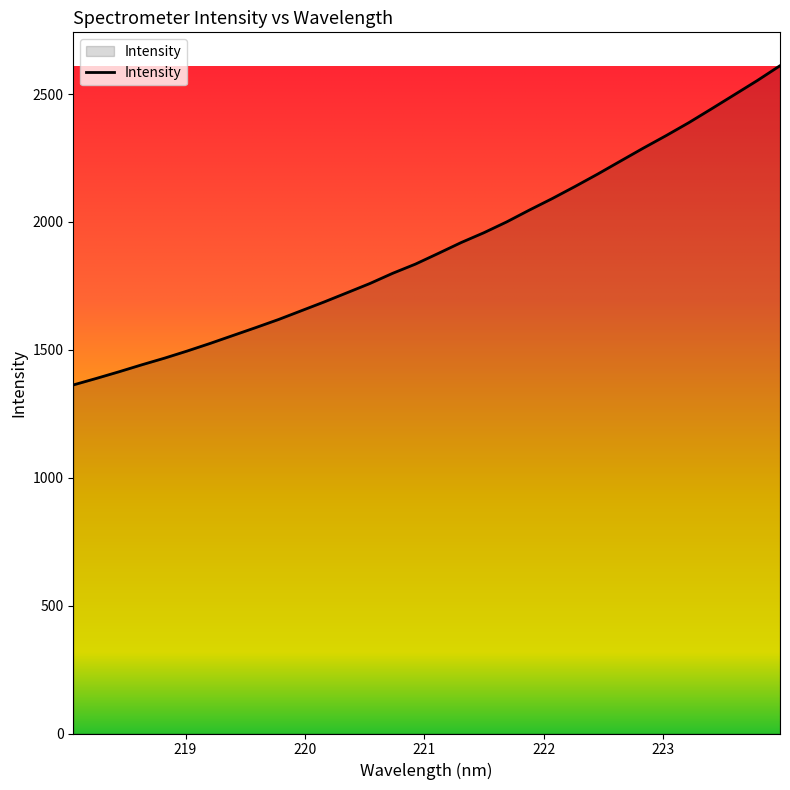

How many series are shown in this chart?

1